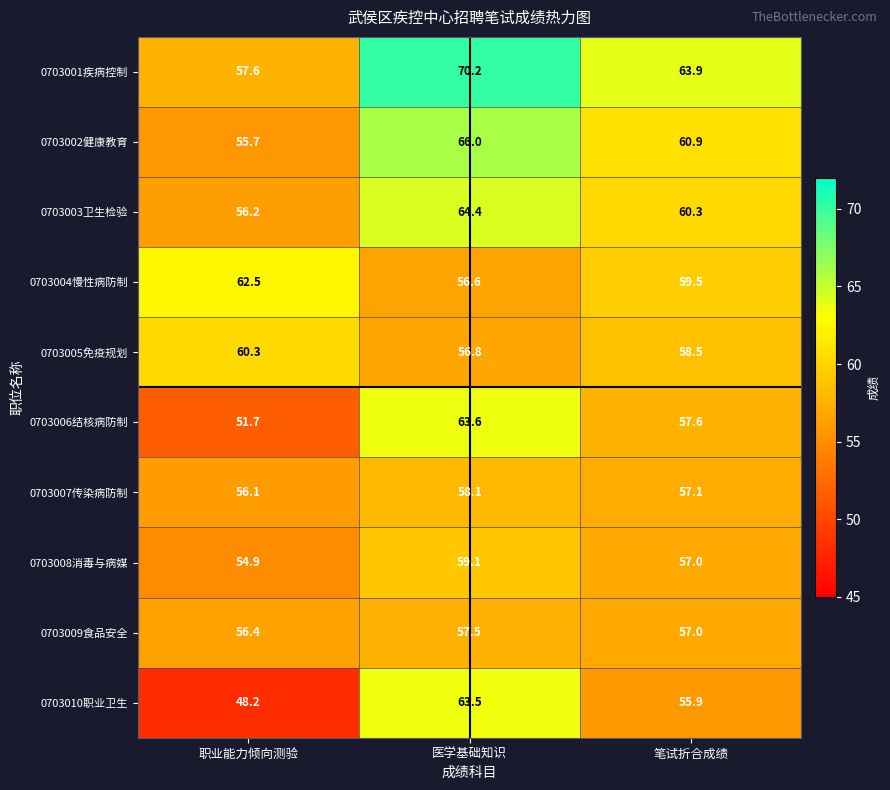

Between 医学基础知识 and 笔试折合成绩, which series saw the biggest shift?

0703010职业卫生